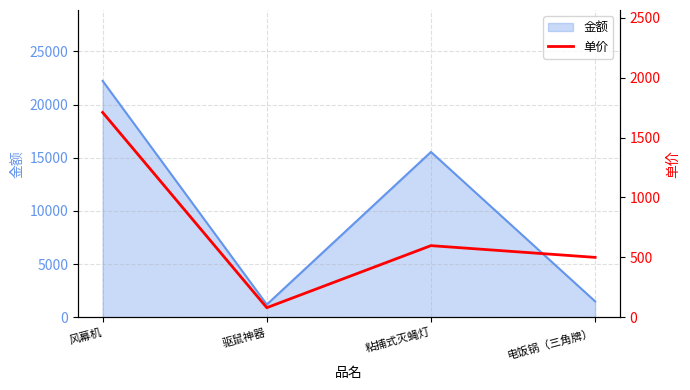

What is the approximate value of 金额 at 电饭锅（三角牌）?

1500